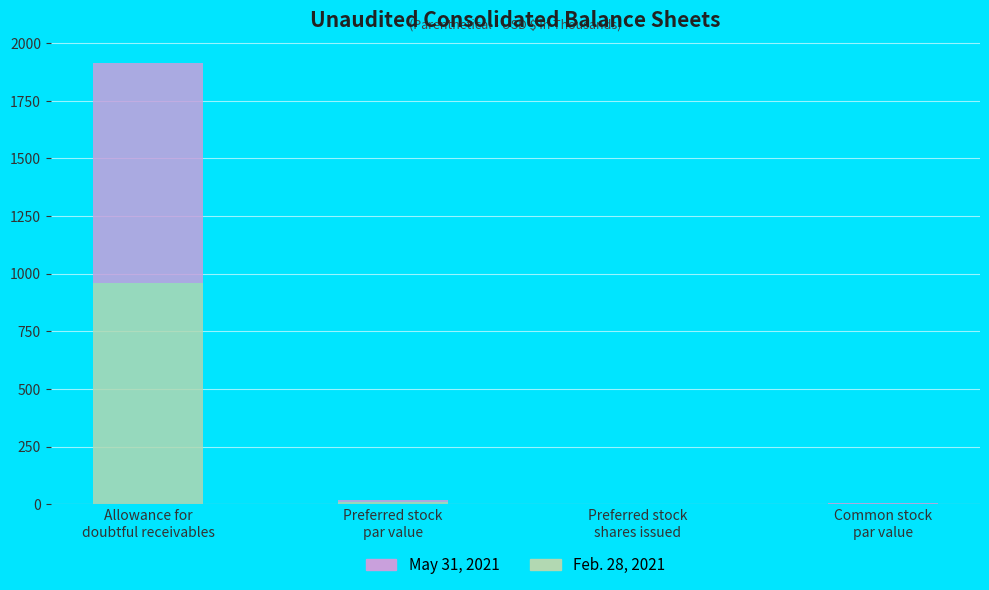

Count the number of data series in this chart.

2